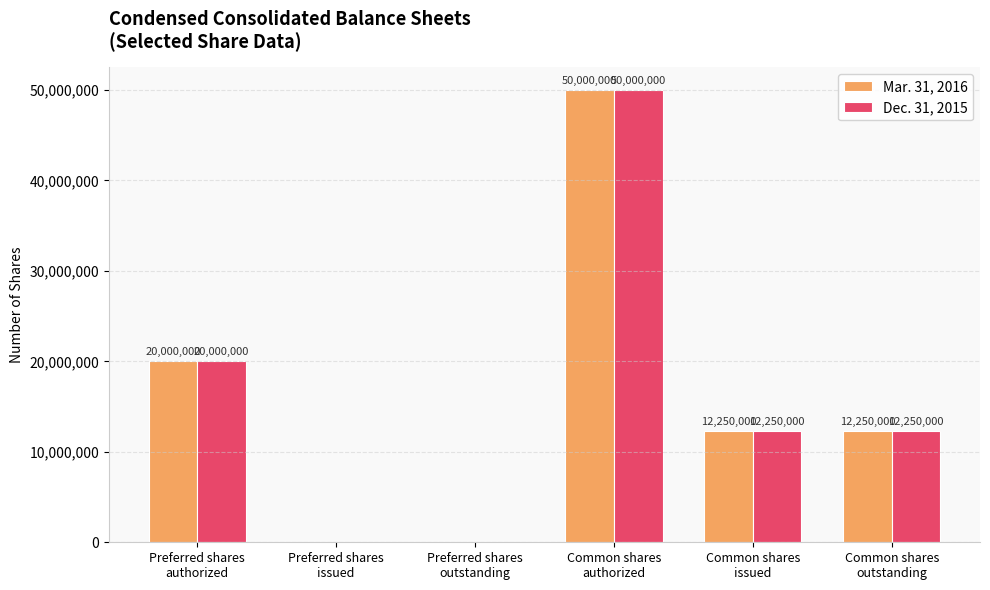

What are all the series names shown in the legend?

Mar. 31, 2016, Dec. 31, 2015